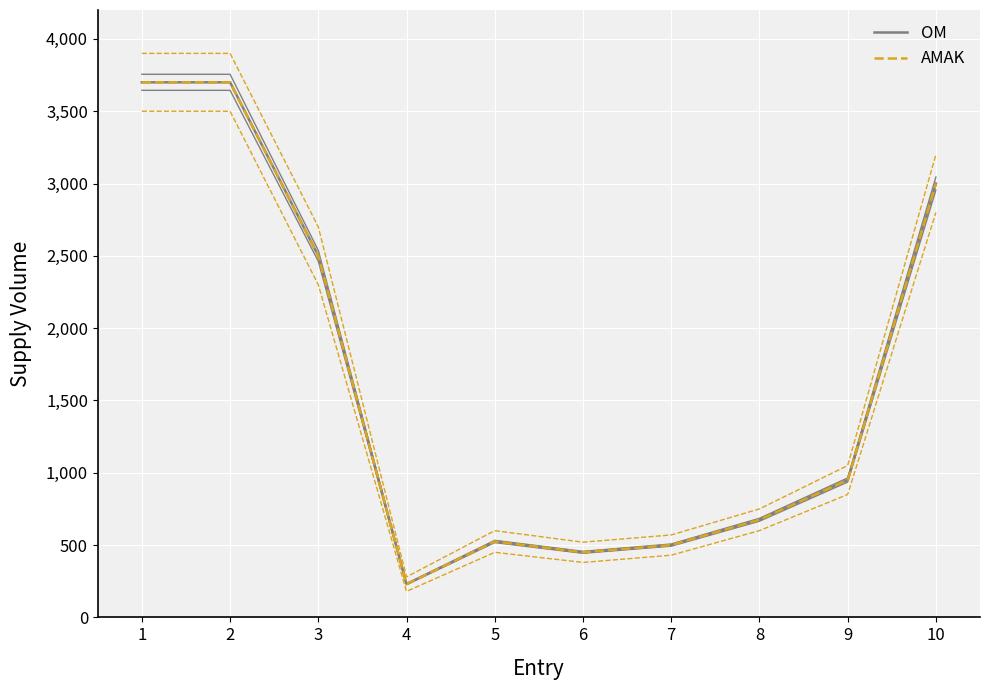

True or false: OM has more than 1 points higher than both neighbors.

False